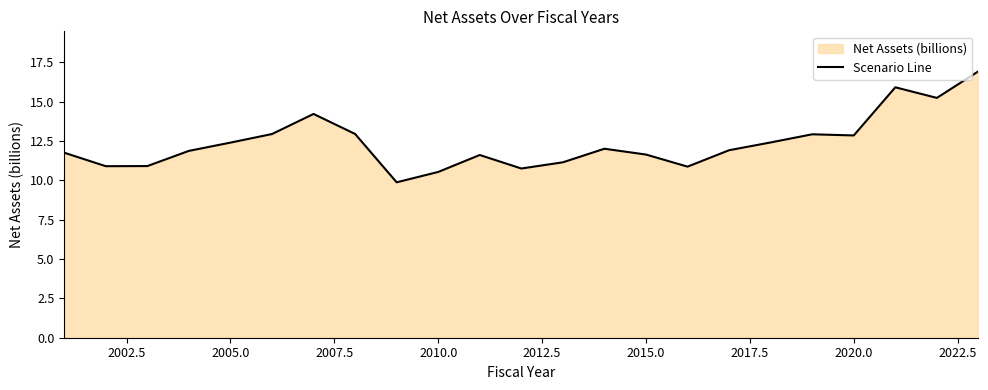

What is the smallest value displayed?

9.9